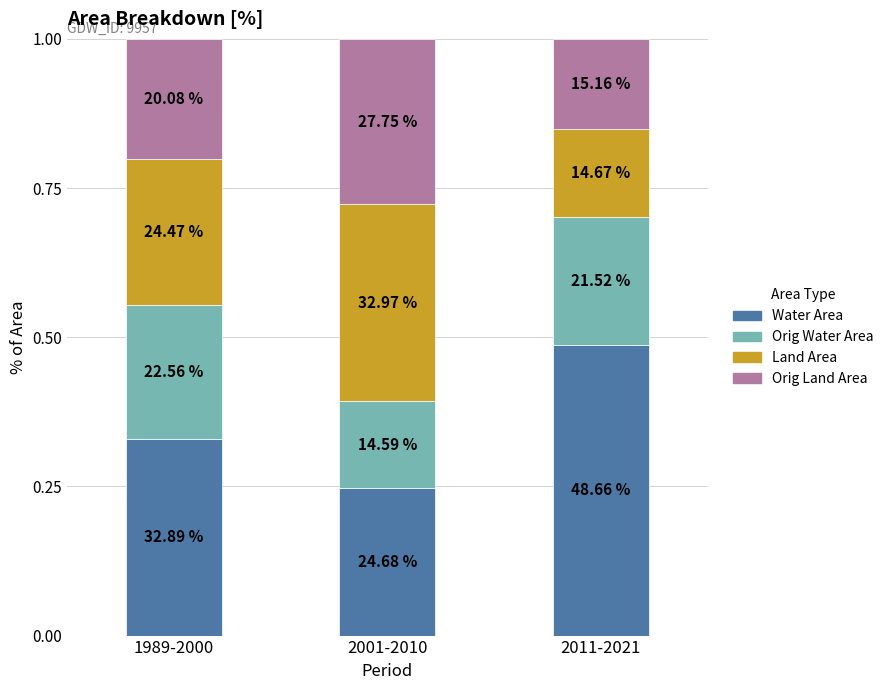

What are all the series names shown in the legend?

Water Area, Orig Water Area, Land Area, Orig Land Area